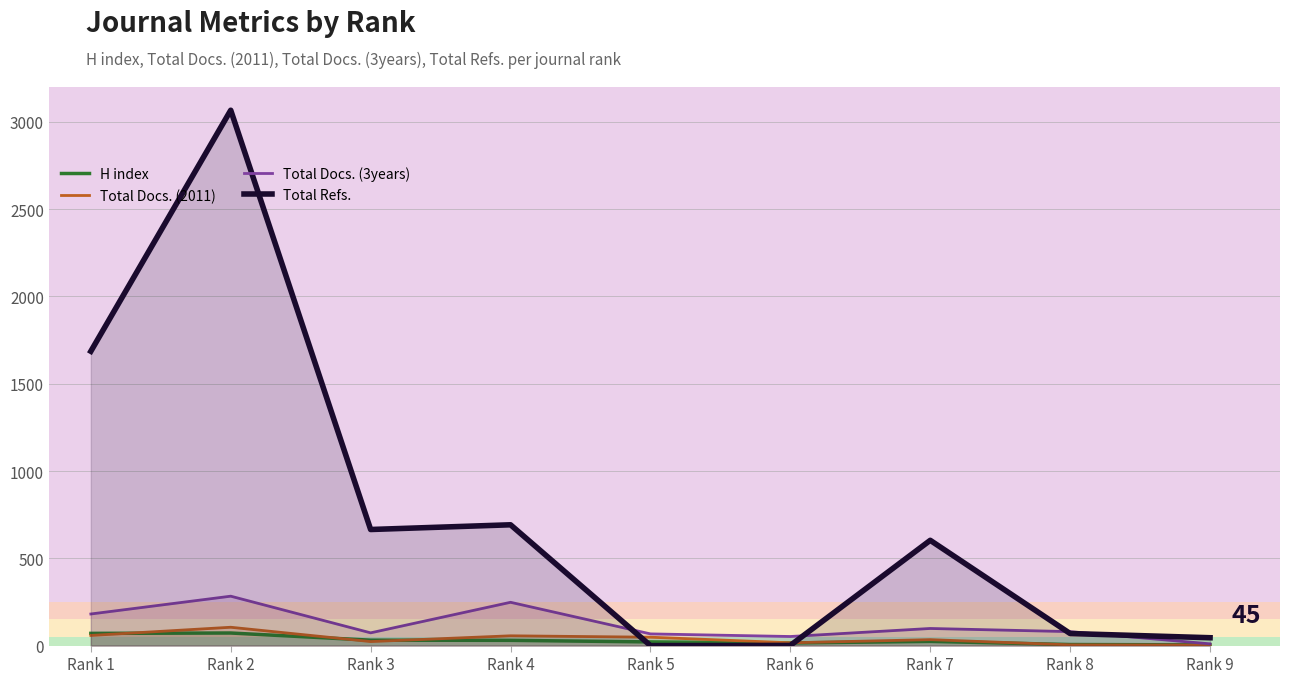

What are all the series names shown in the legend?

H index, Total Docs. (2011), Total Docs. (3years), Total Refs.